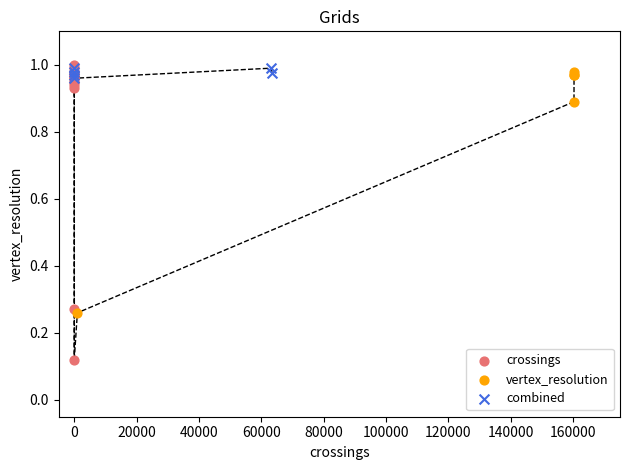

What are all the series names shown in the legend?

crossings, vertex_resolution, combined